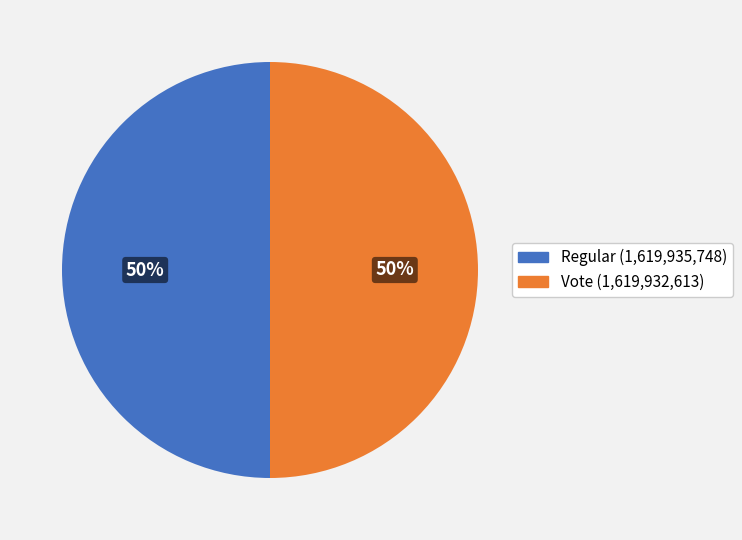

To the nearest percent, what percentage of the pie is Vote (1,619,932,613)?

50%